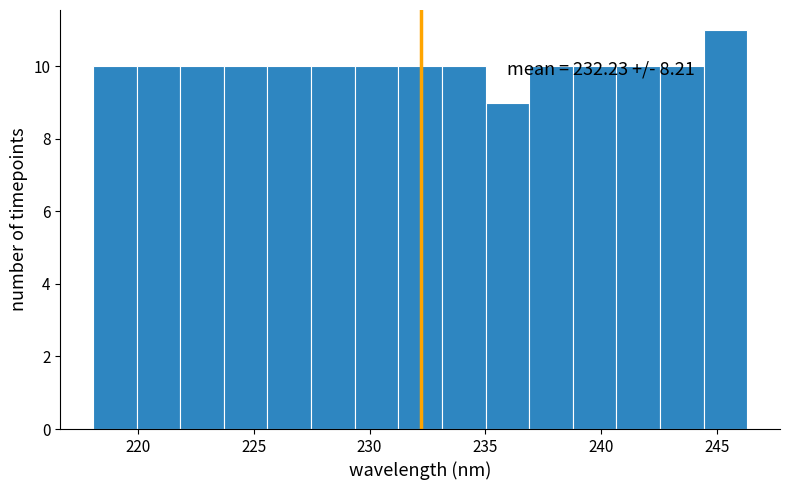

Around what value on the x-axis is the tallest bar? Give the approximate position of its centre, as read against the axis.

245.5